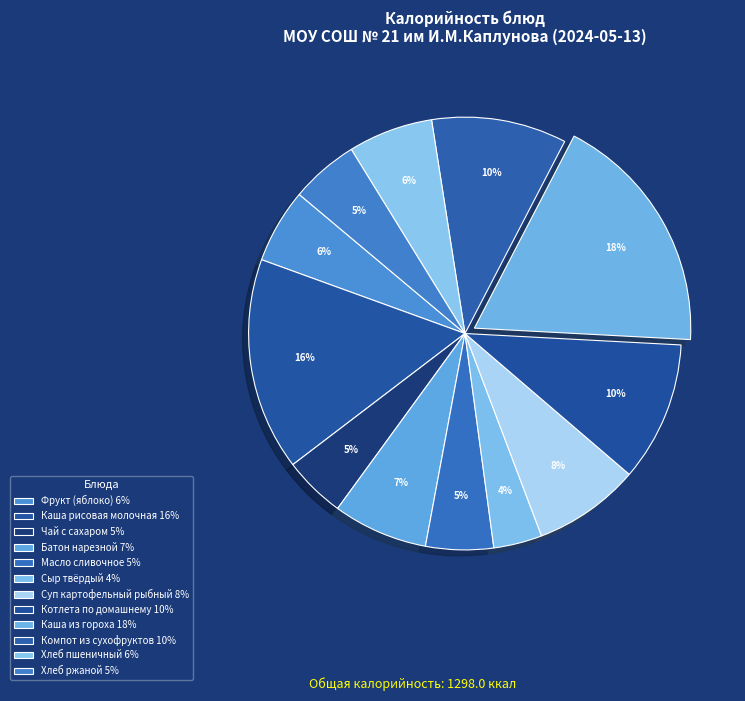

What is the ratio of the value at Суп картофельный рыбный to the value at Котлета по домашнему?

0.8